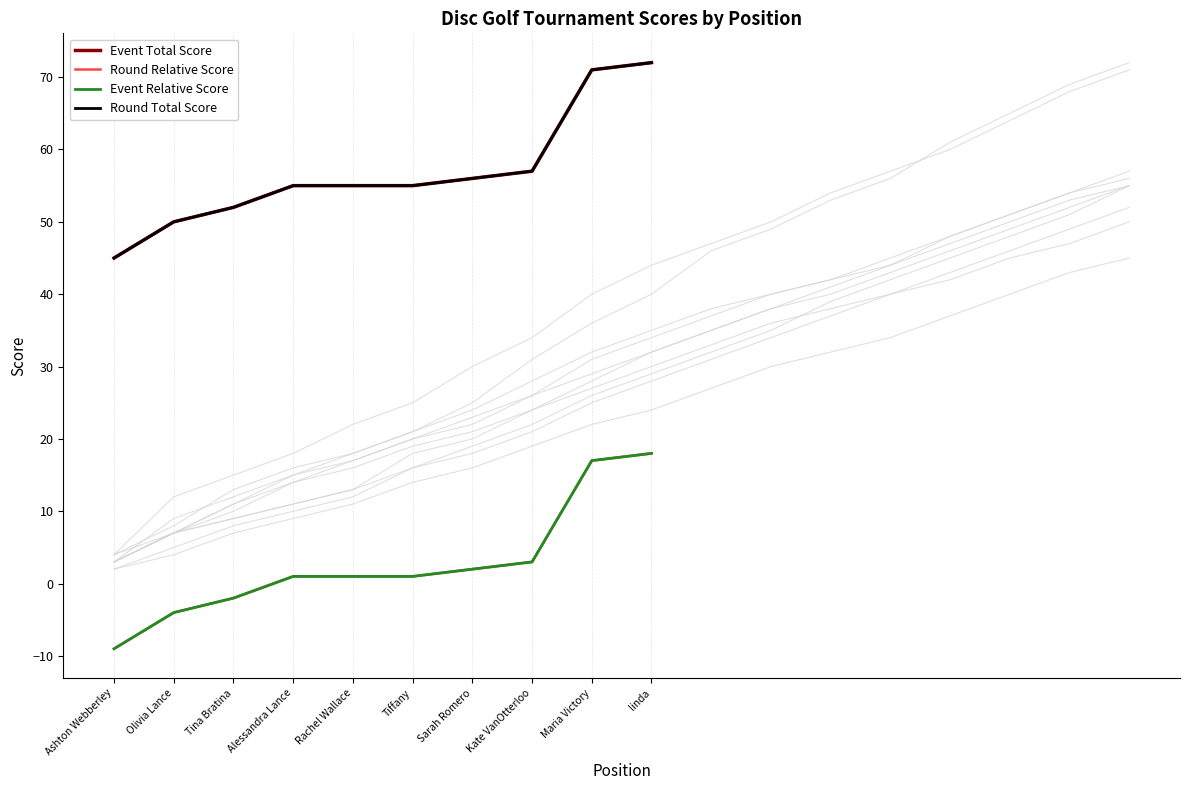

What is the maximum value shown in the chart?

72